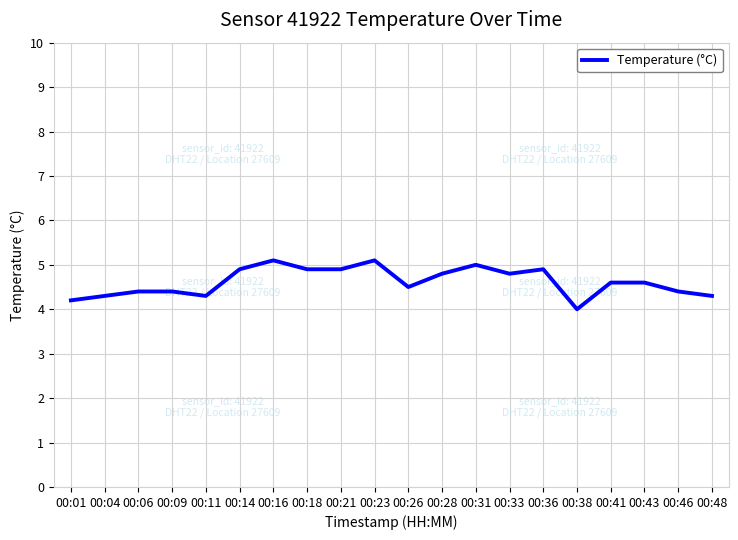

Which category has the lowest value across all series?

00:38